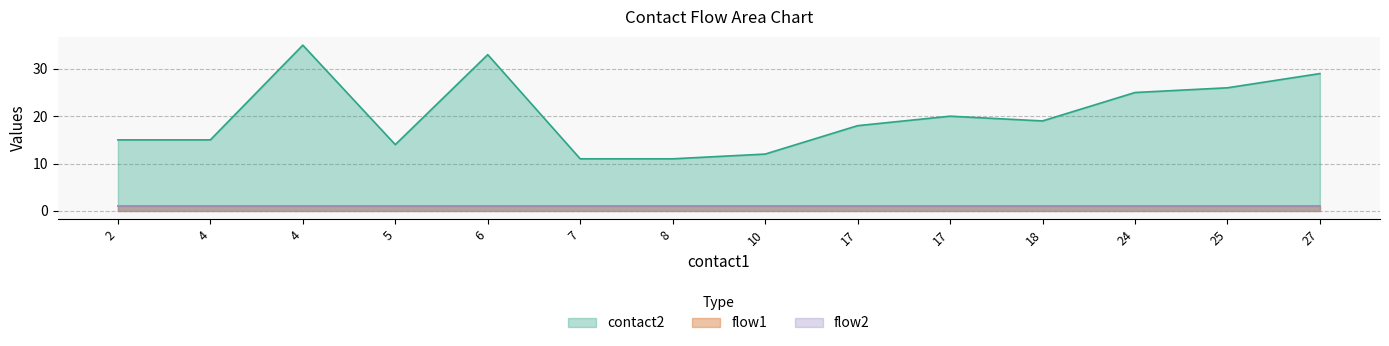

Rank the series by their maximum value, from lowest to highest.

flow1, flow2, contact2